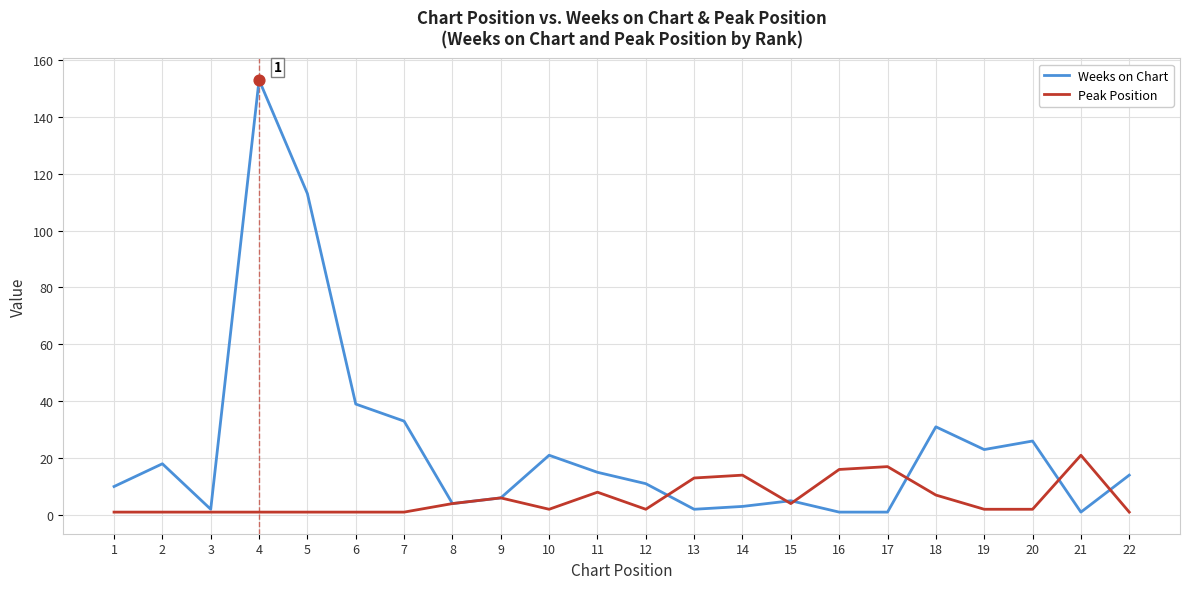

Which series has the largest total across all categories?

Weeks on Chart